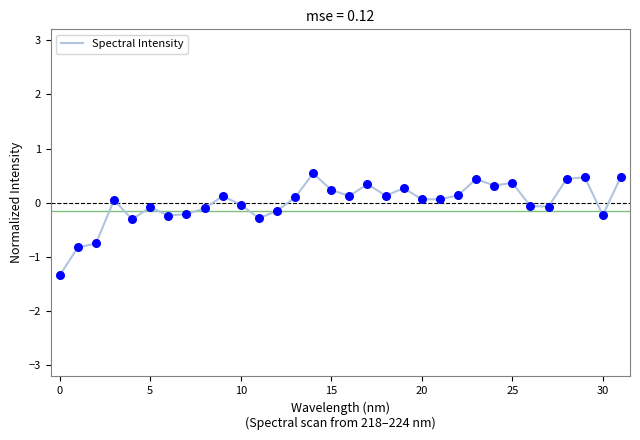

What is the difference between the maximum and minimum values?

1.9